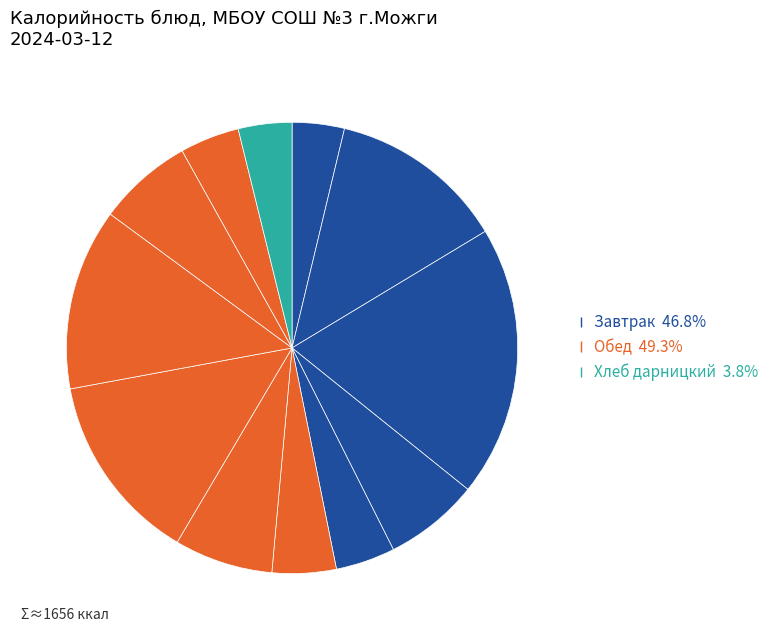

Count the number of slices in the pie.

12